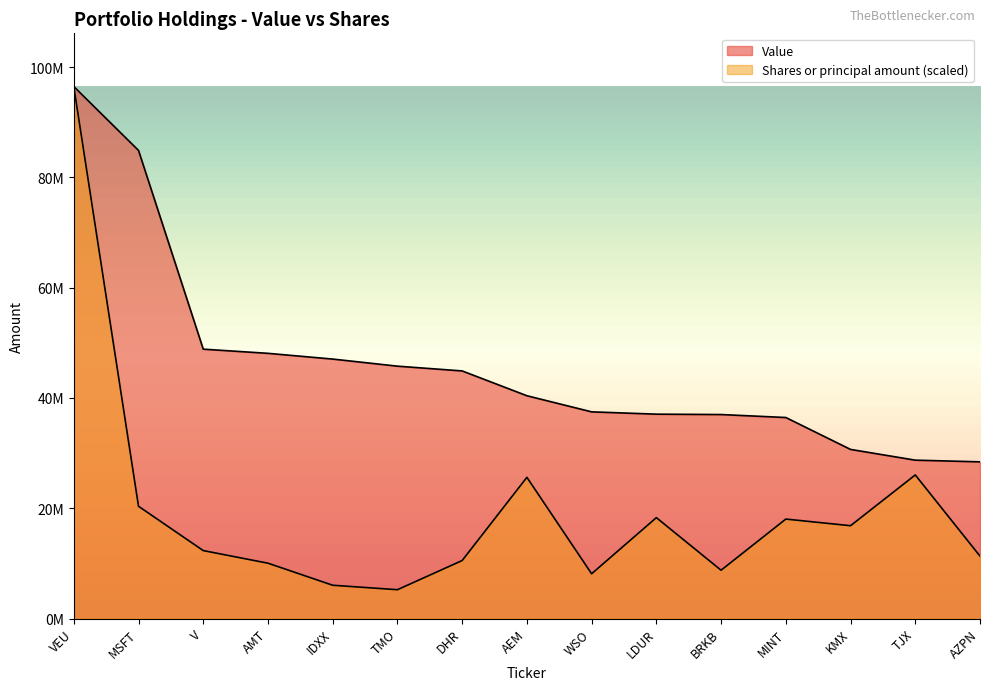

True or false: Value has more than 1 interior local peaks.

False